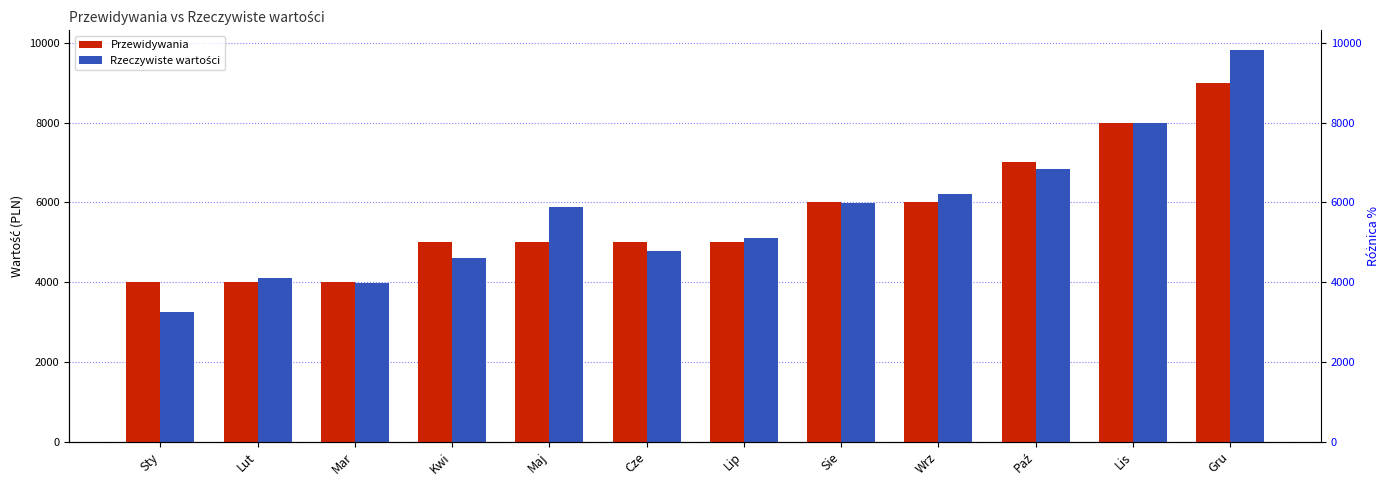

What is the difference between the Rzeczywiste wartości values at Kwi and Wrz?

1603